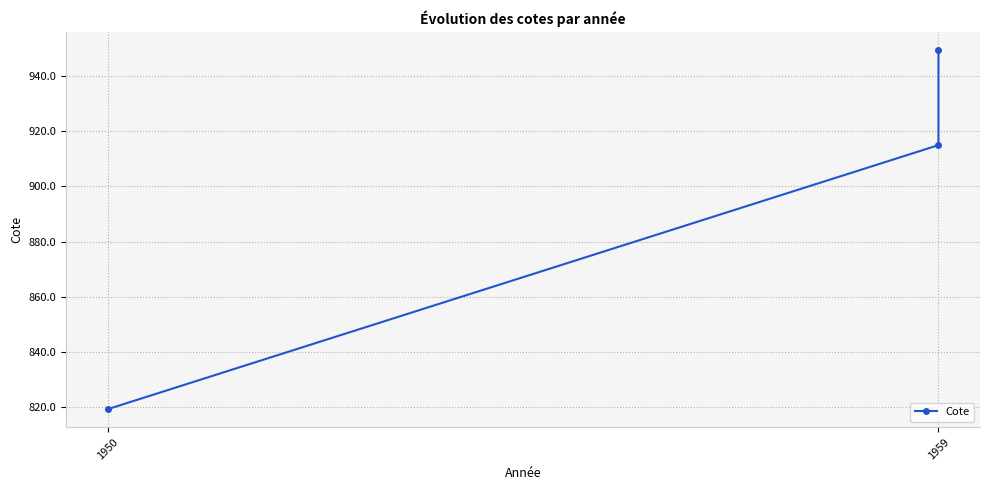

Is it true that the value at 1959 is 914.9?

True